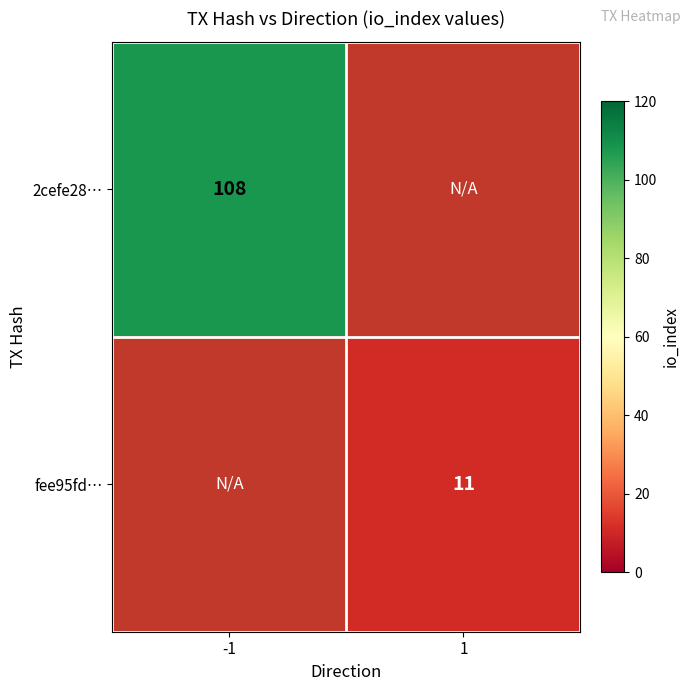

How many series are shown in this chart?

2